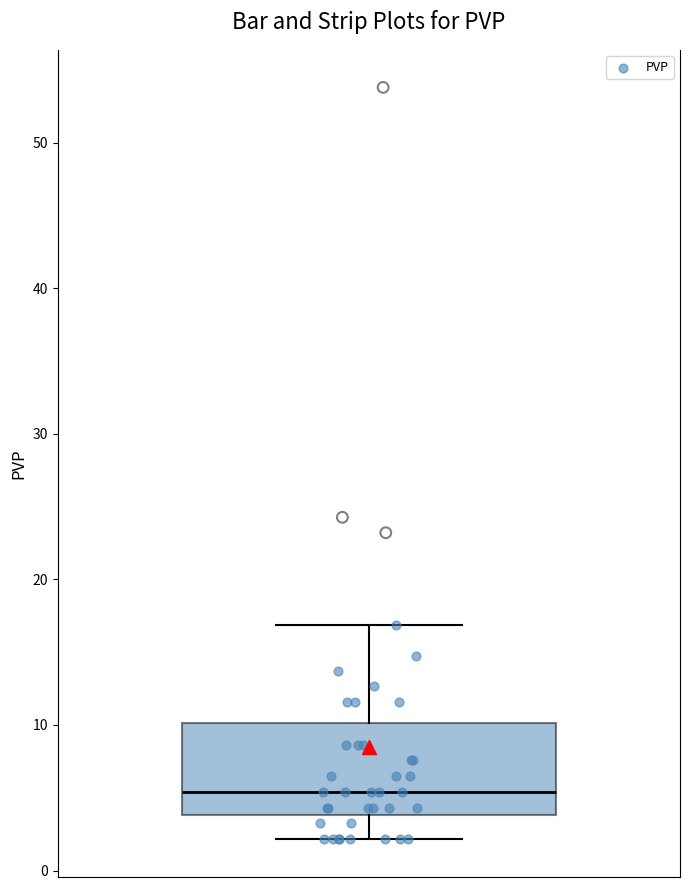

Where does the upper whisker of the box end on the y-axis? The values are not printed on the chart, so give them approximately, as read against the axis.

17